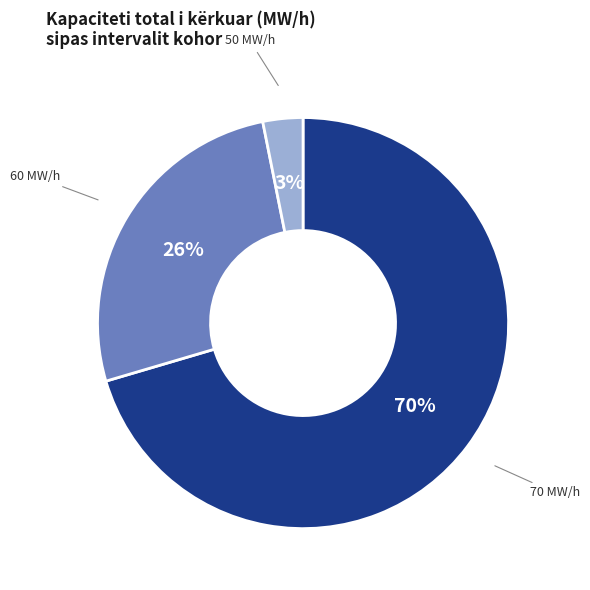

Is there any slice that represents more than half of the pie?

Yes